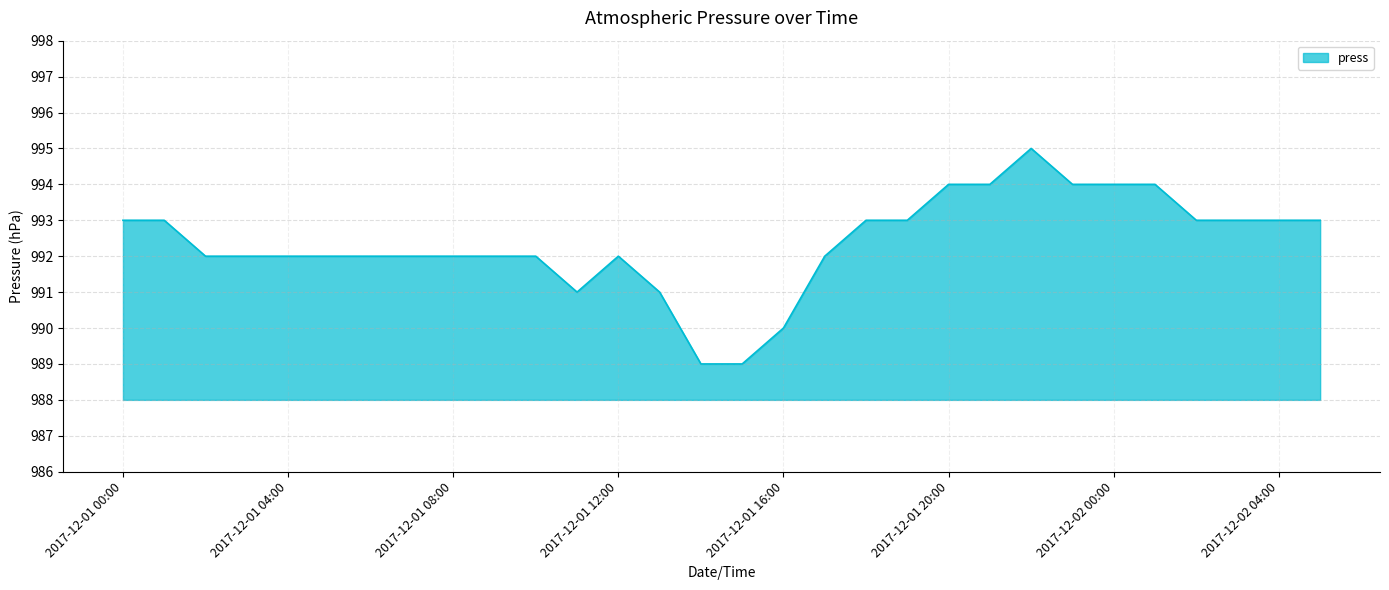

What is the smallest value displayed?

989